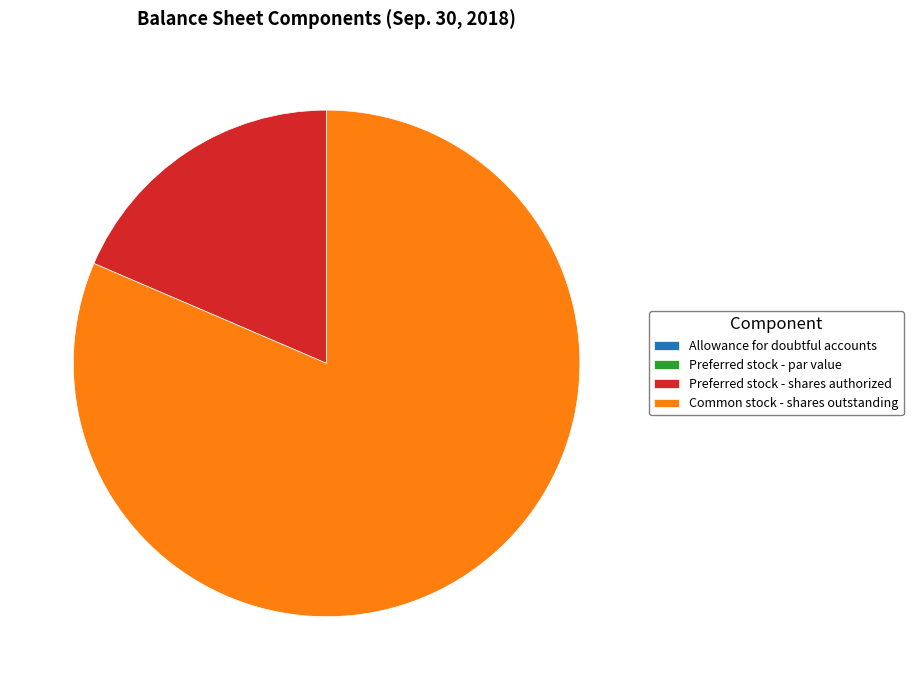

What is the largest slice in the pie chart?

Common stock - shares outstanding